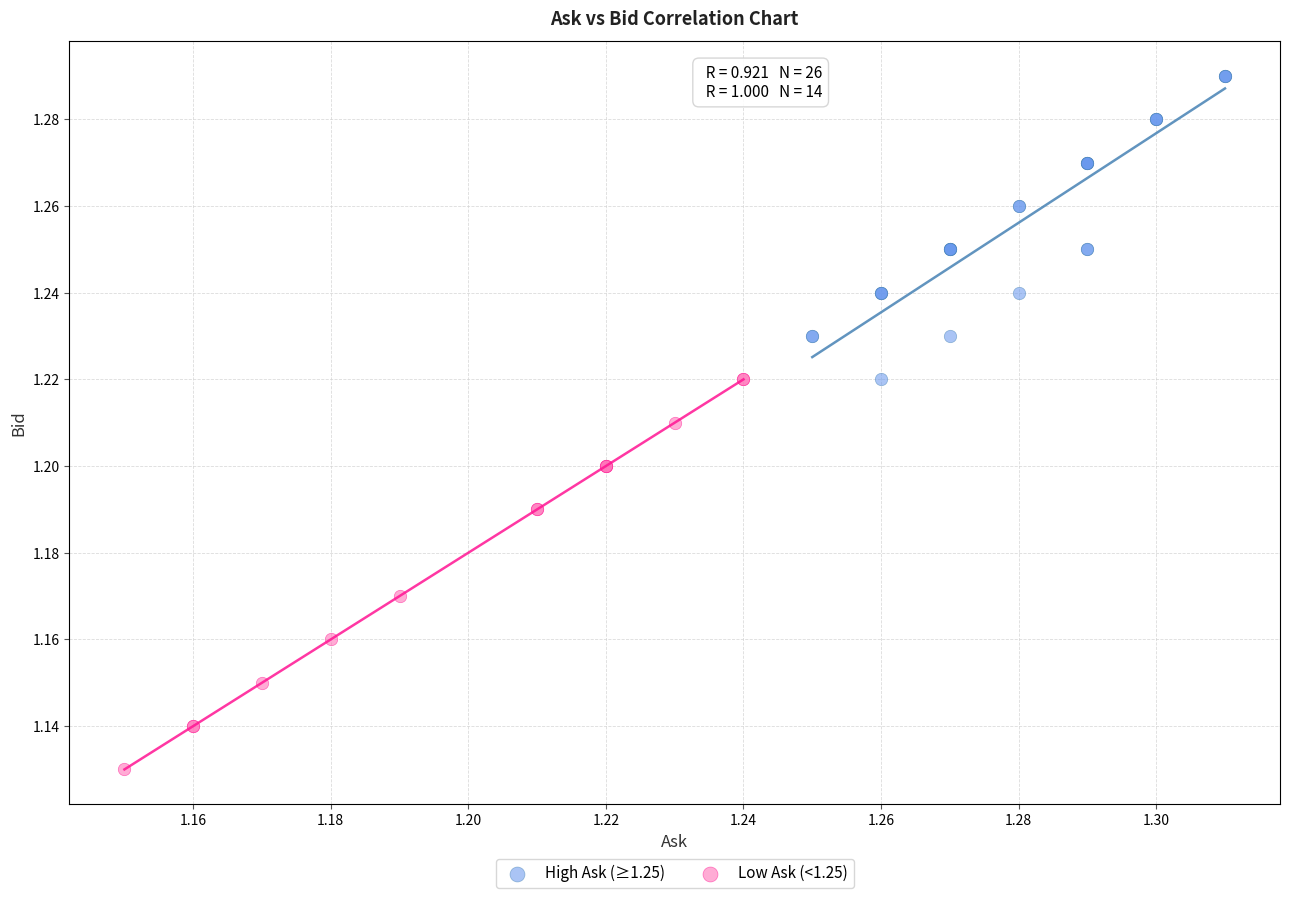

Which series reaches the maximum Y coordinate?

High Ask (≥1.25)